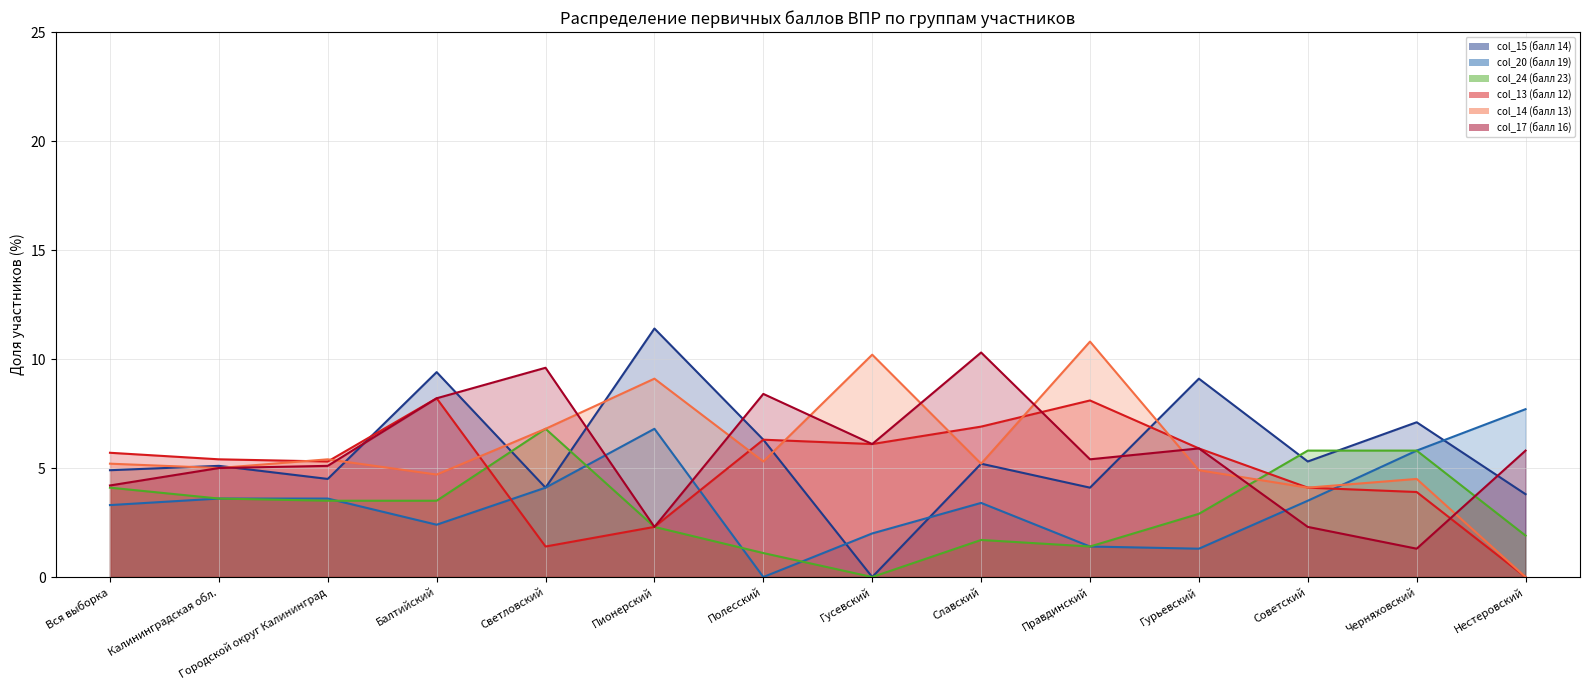

List the series in order of their peak value, highest first.

col_15 (балл 14), col_14 (балл 13), col_17 (балл 16), col_13 (балл 12), col_20 (балл 19), col_24 (балл 23)